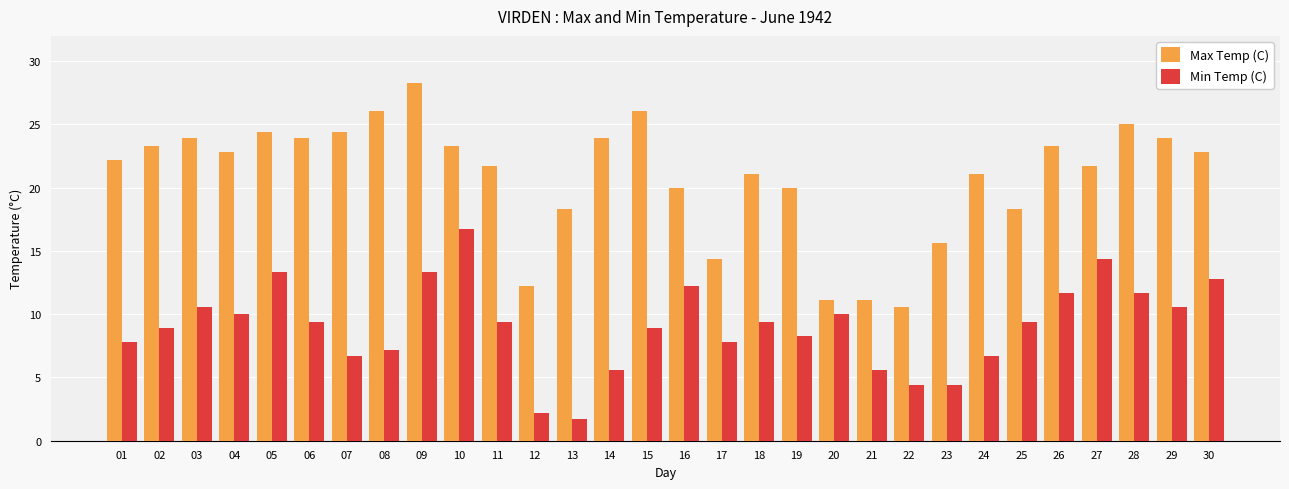

Is it true that Max Temp (C) equals 23.3 at 02?

True